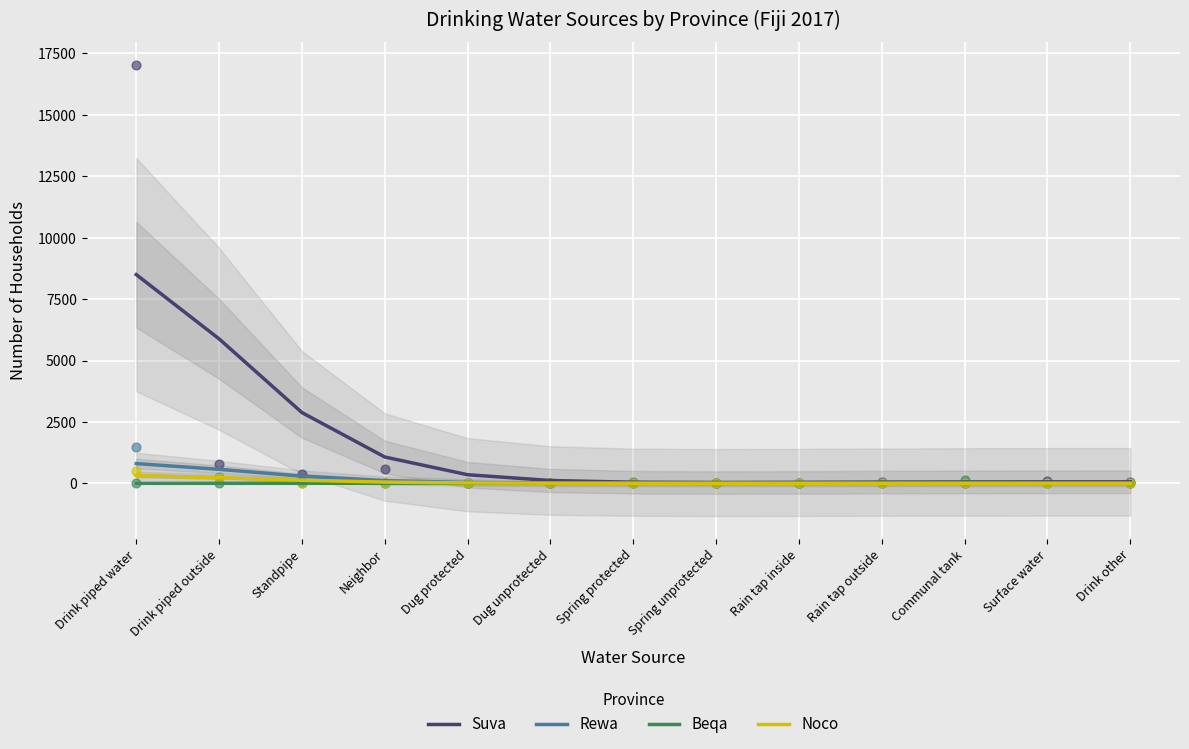

Is the value of Noco at Dug protected greater than the value of Suva at Spring unprotected?

No